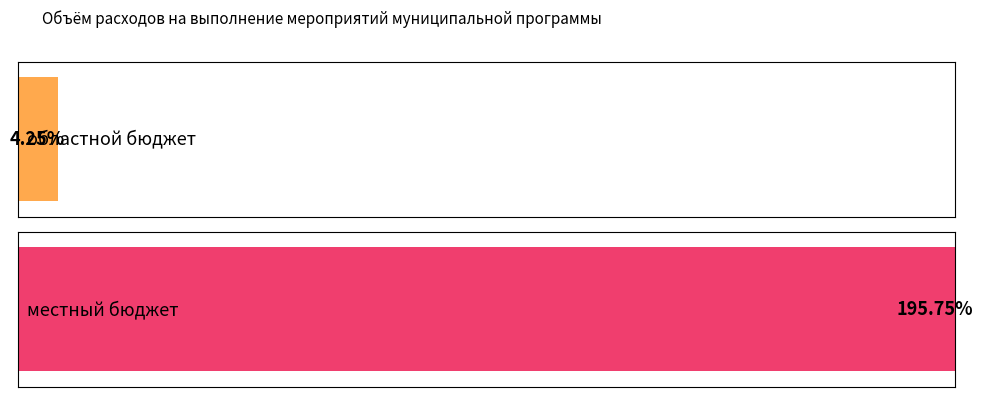

The местный бюджет series shows 10572.5 at 2026. True or false?

False